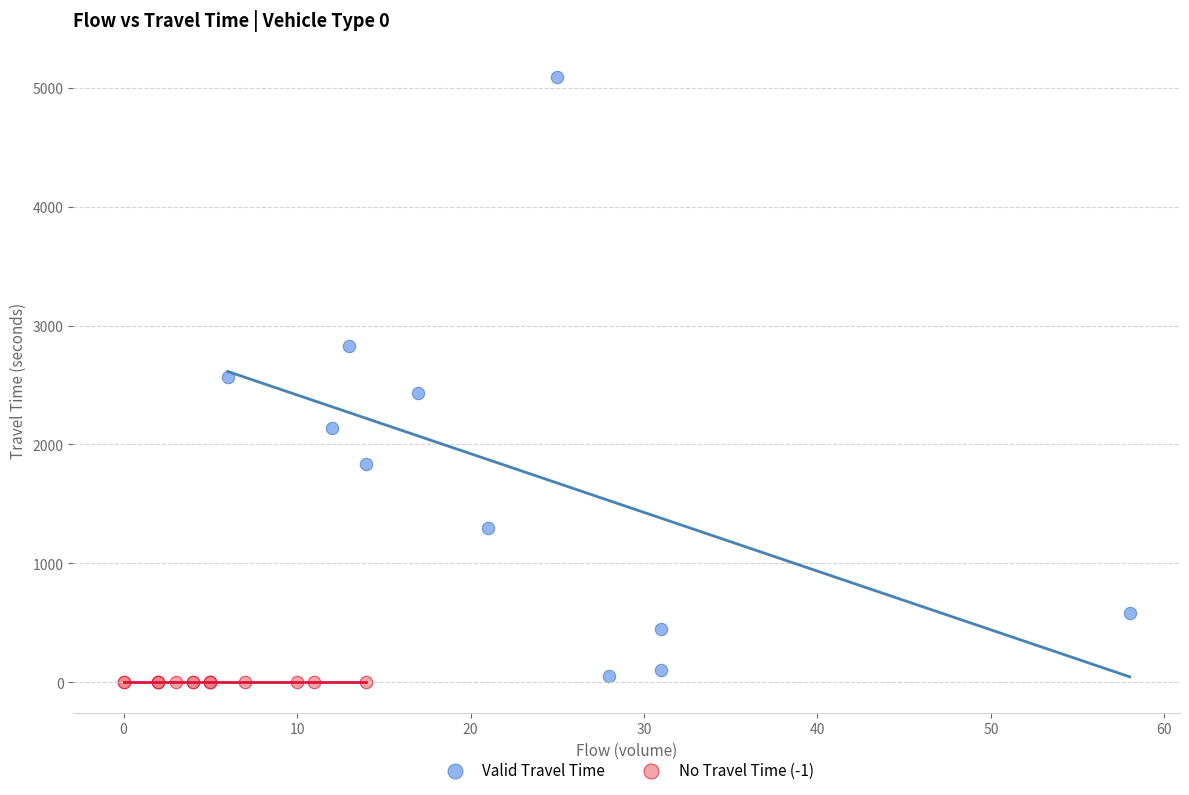

Which series contains the highest Y value?

Valid Travel Time